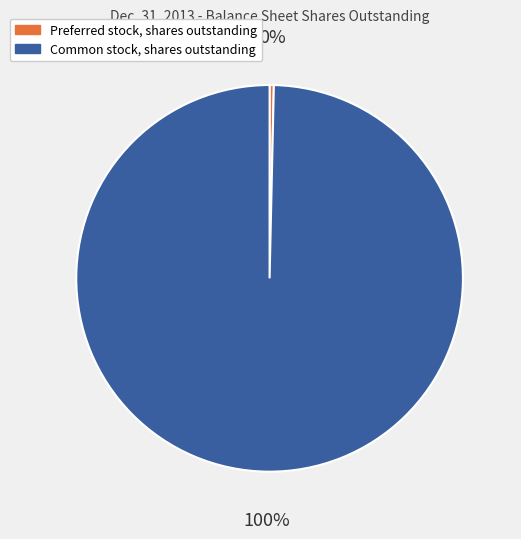

Combined, do Common stock, shares outstanding and Preferred stock, shares outstanding account for over 50%?

Yes